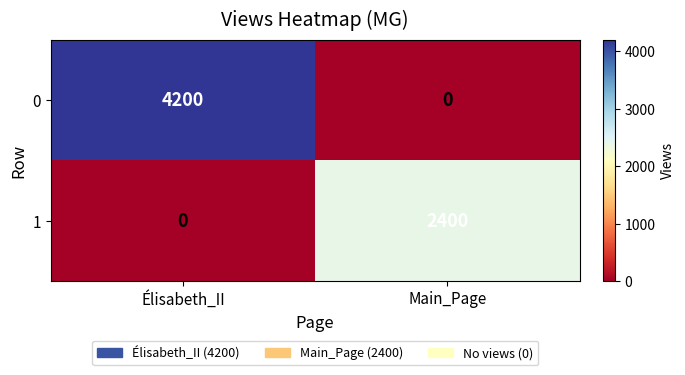

True or false: 0 has a value of -2833 at Main_Page.

False